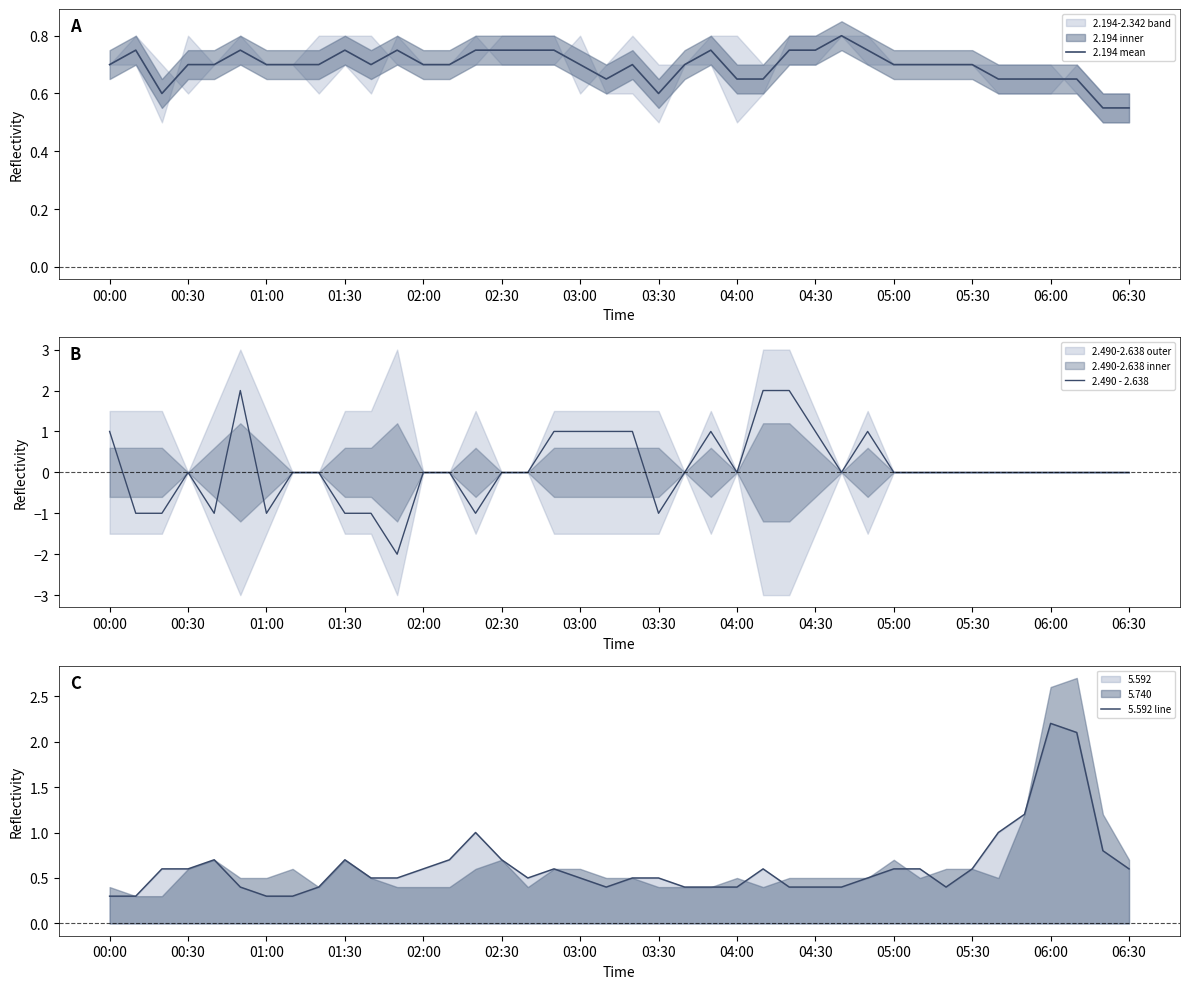

How many categories are shown in the chart?

40